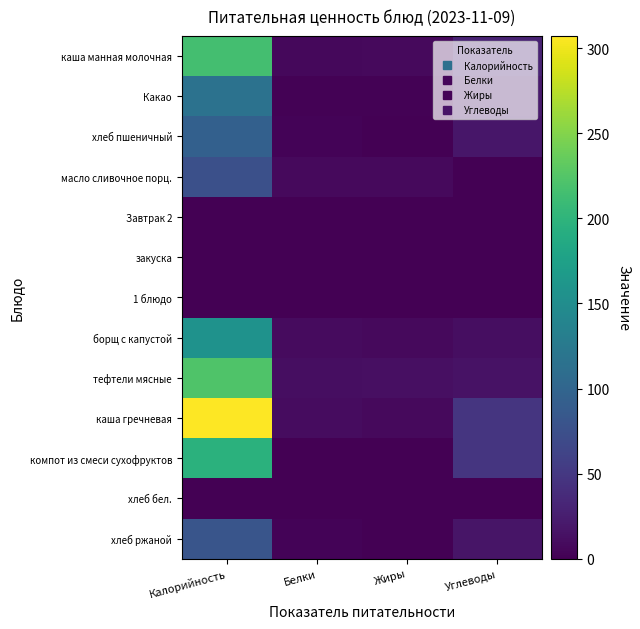

Which has a higher value, Калорийность or Жиры?

Калорийность